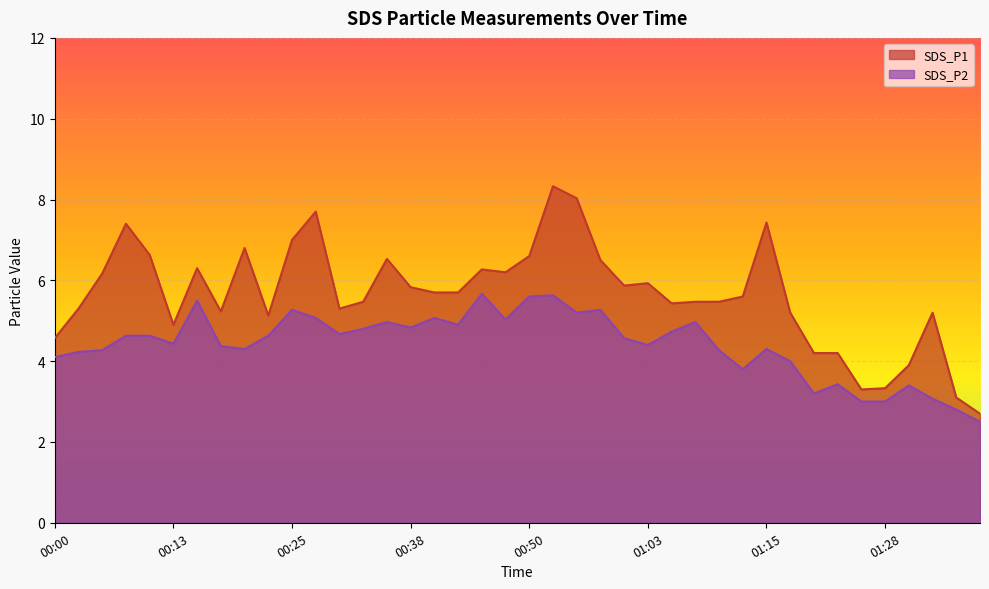

How many values in the SDS_P1 series exceed 5?

31